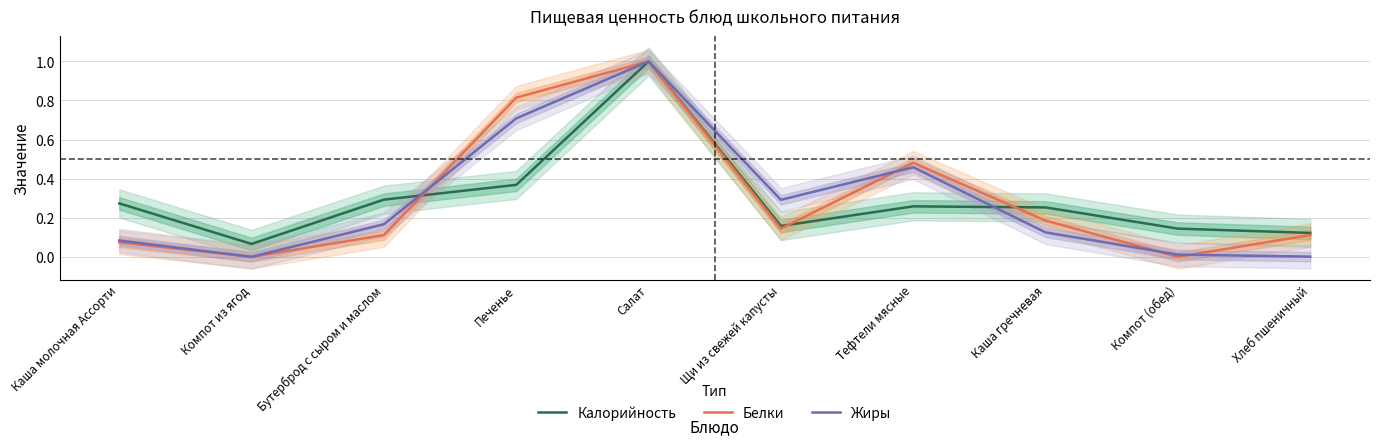

At which label does Белки reach its peak?

Салат